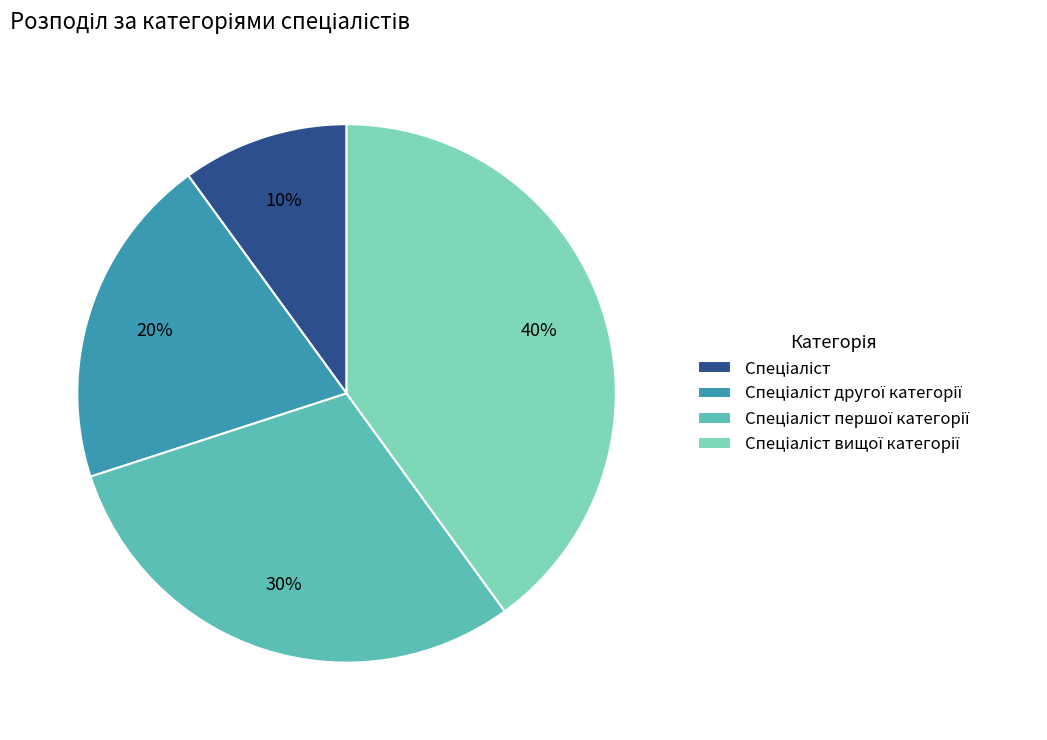

Count the number of slices in the pie.

4